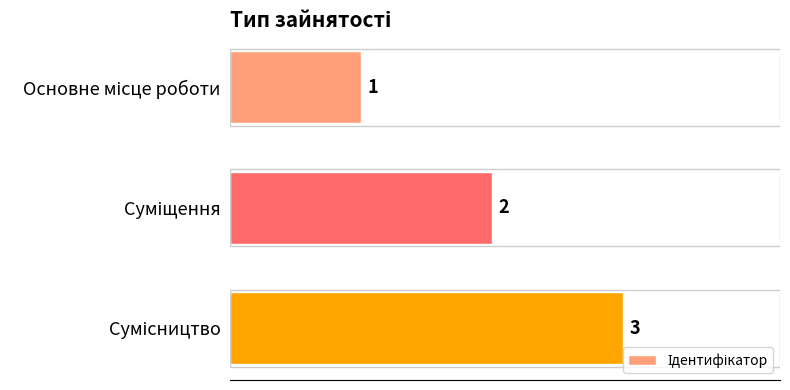

What is the value of the 3rd bar from the top?

3